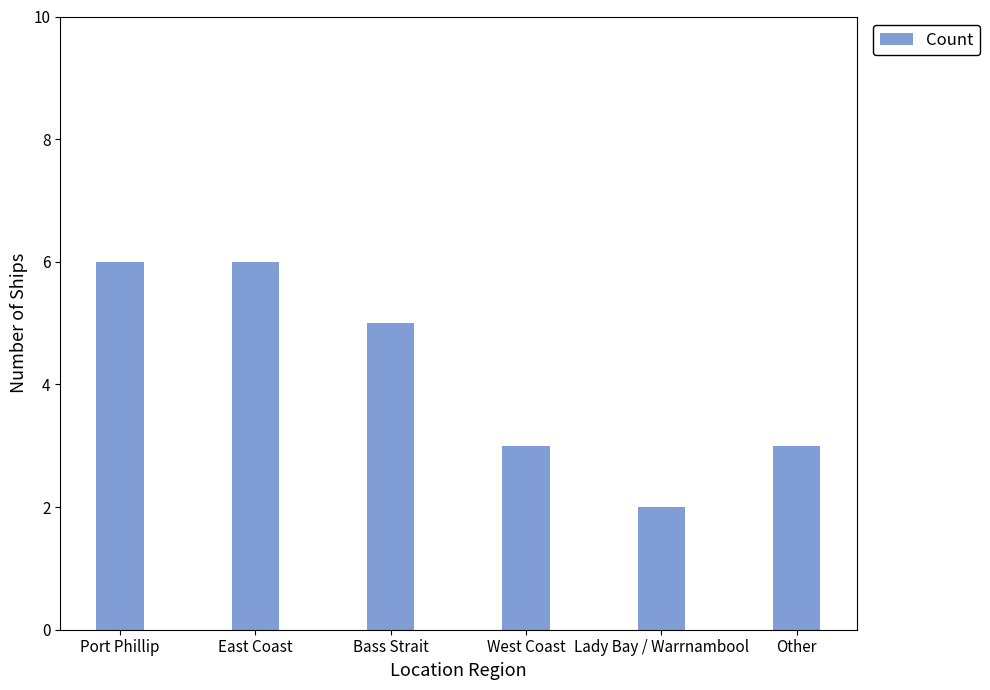

Reading left to right, list all the values displayed in this chart.

6	6	5	3	2	3